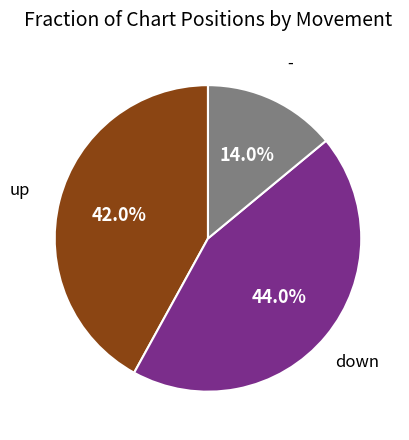

Count the number of slices in the pie.

3